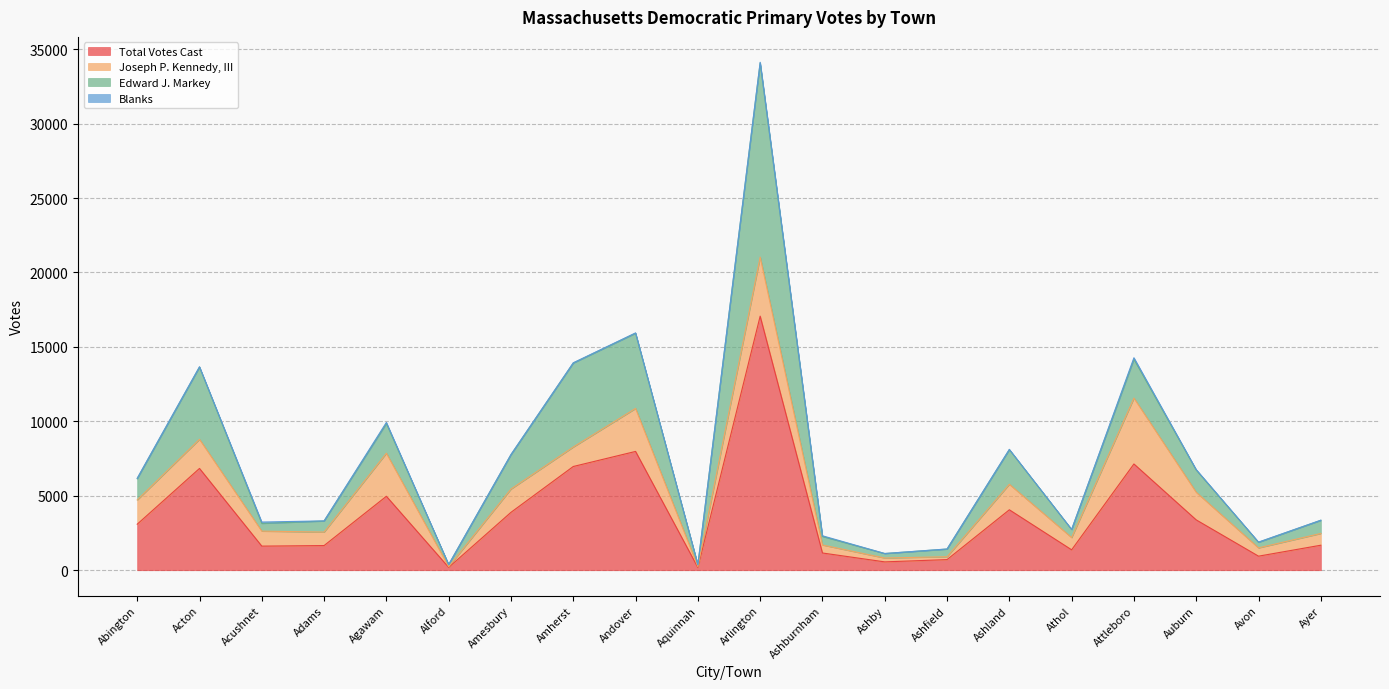

Does the chart have visible grid lines?

Yes